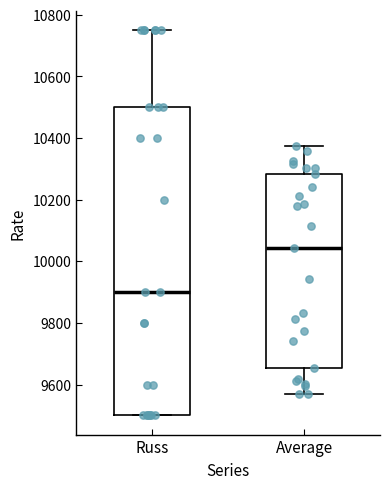

Where does the median line of the box for Average sit on the y-axis? The values are not printed on the chart, so give them approximately, as read against the axis.

10040